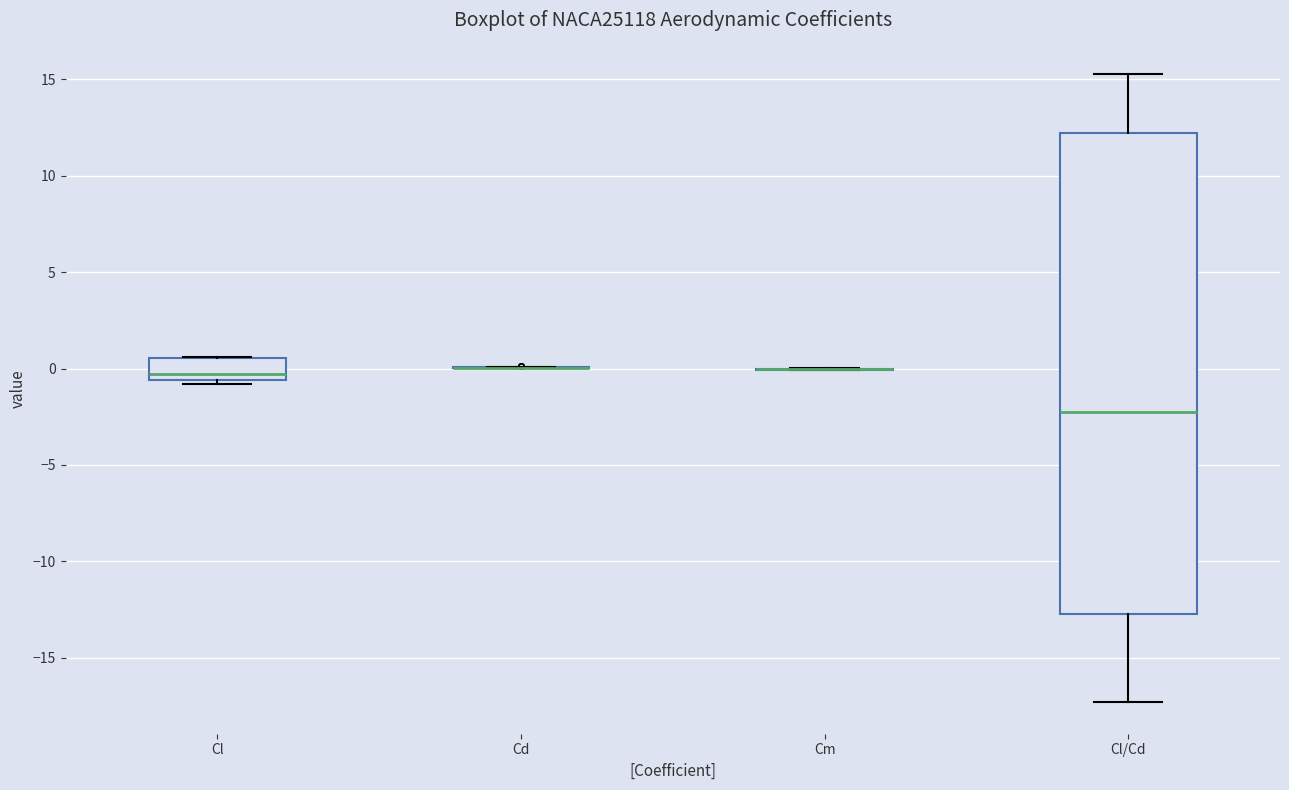

Where does the median line of the box for Cl/Cd sit on the y-axis? The values are not printed on the chart, so give them approximately, as read against the axis.

-2.5